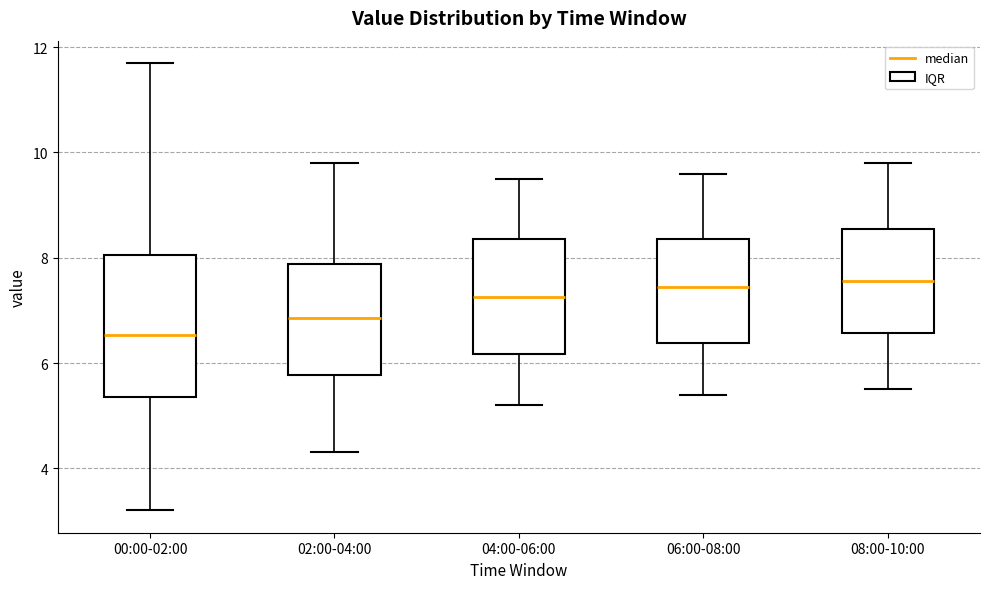

Where is the lower edge of the box for 00:00-02:00 on the y-axis? The values are not printed on the chart, so give them approximately, as read against the axis.

5.4